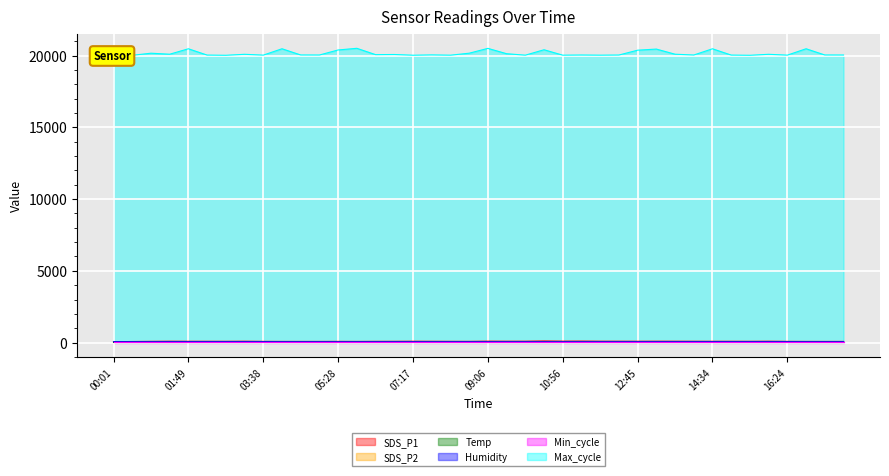

Between 07:17 and 15:56, which is larger?

15:56